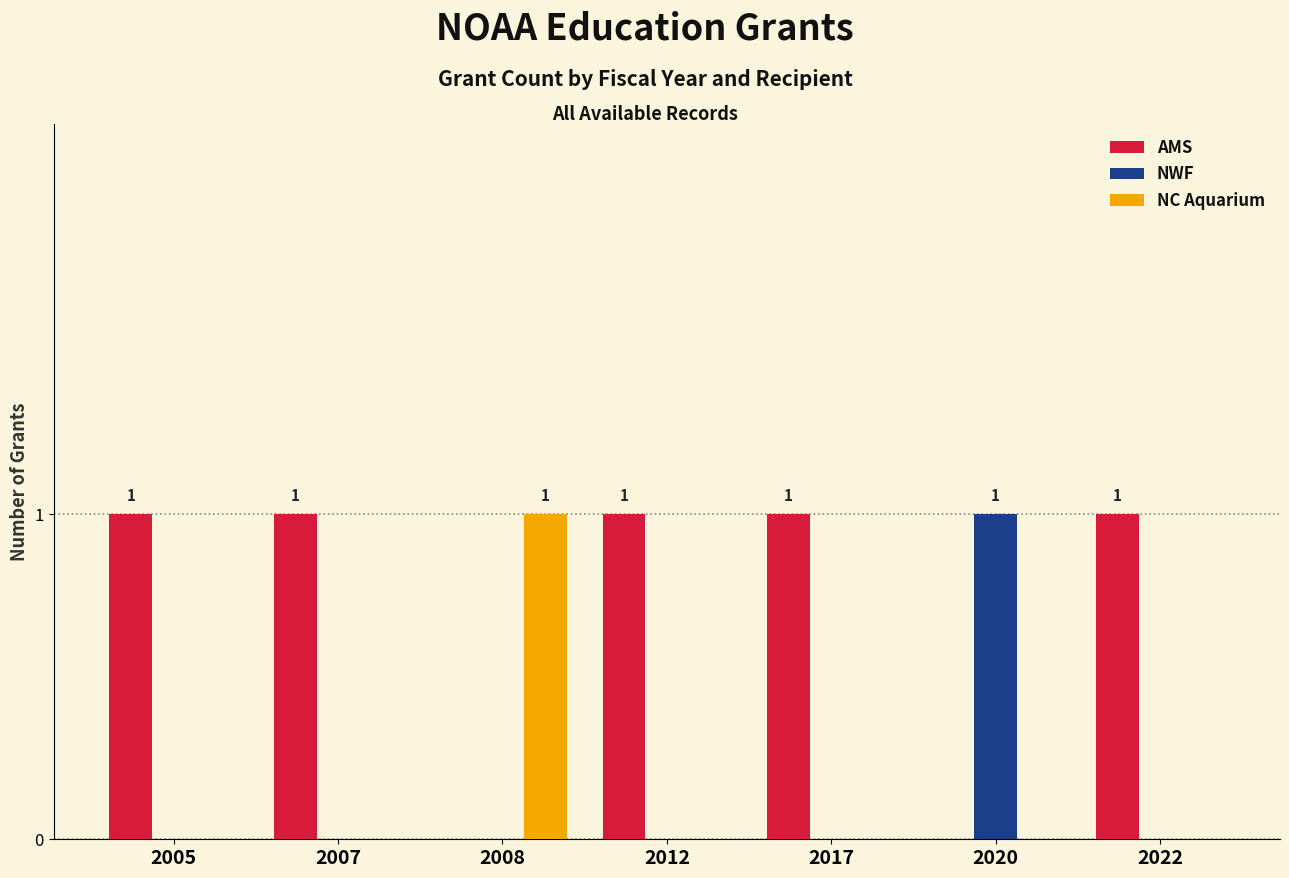

At which label does NWF reach its peak?

2020